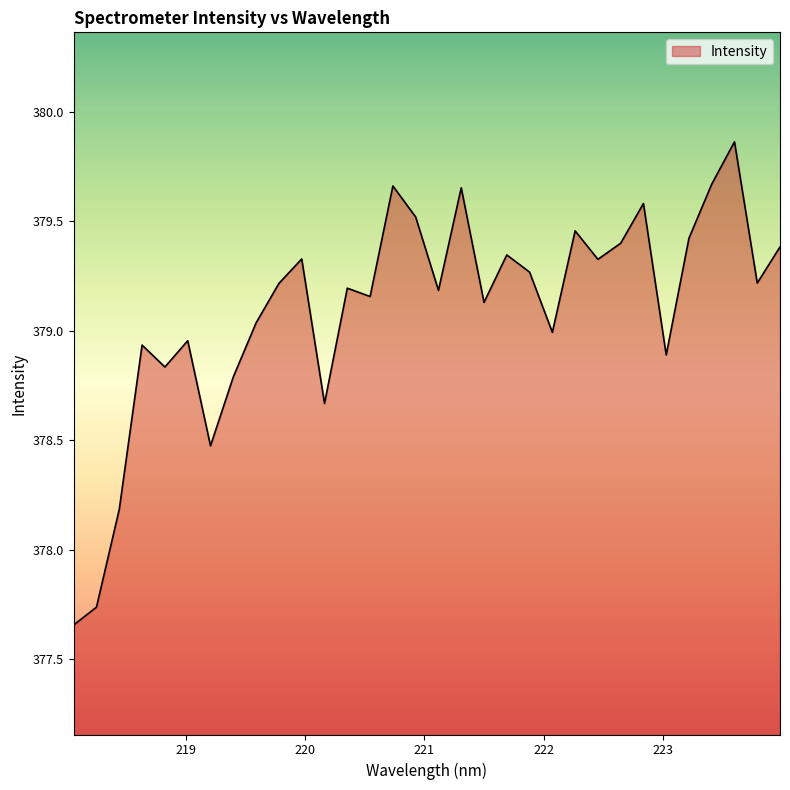

What is the difference between the maximum and minimum values?

2.2